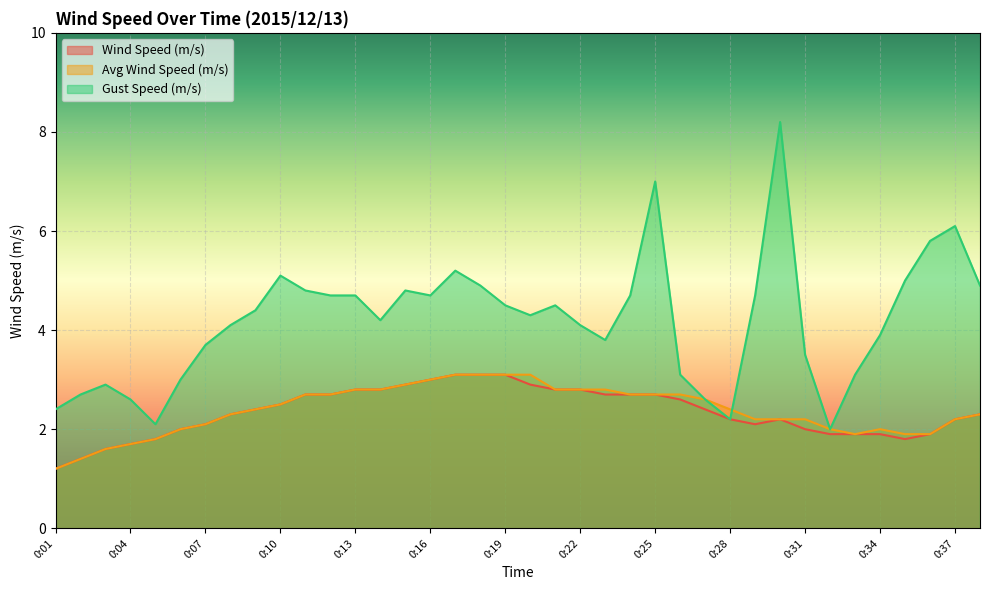

Where is the first local maximum for Avg Wind Speed (m/s)?

0:34